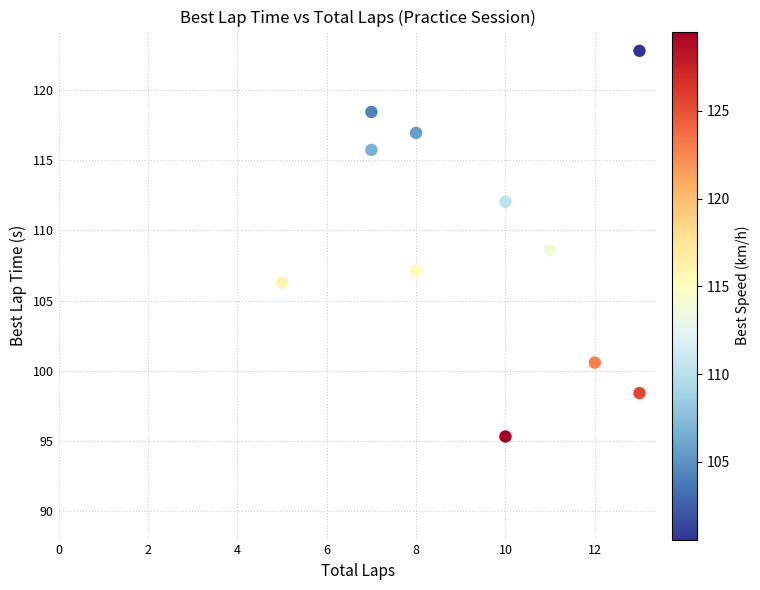

What is the range of Y values (max minus min)?

27.4